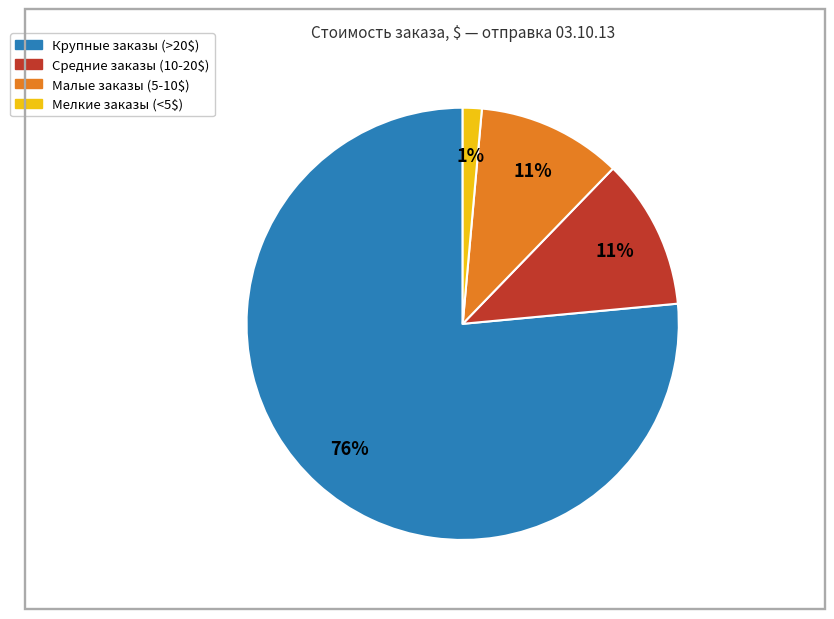

Is there any slice that represents more than half of the pie?

Yes